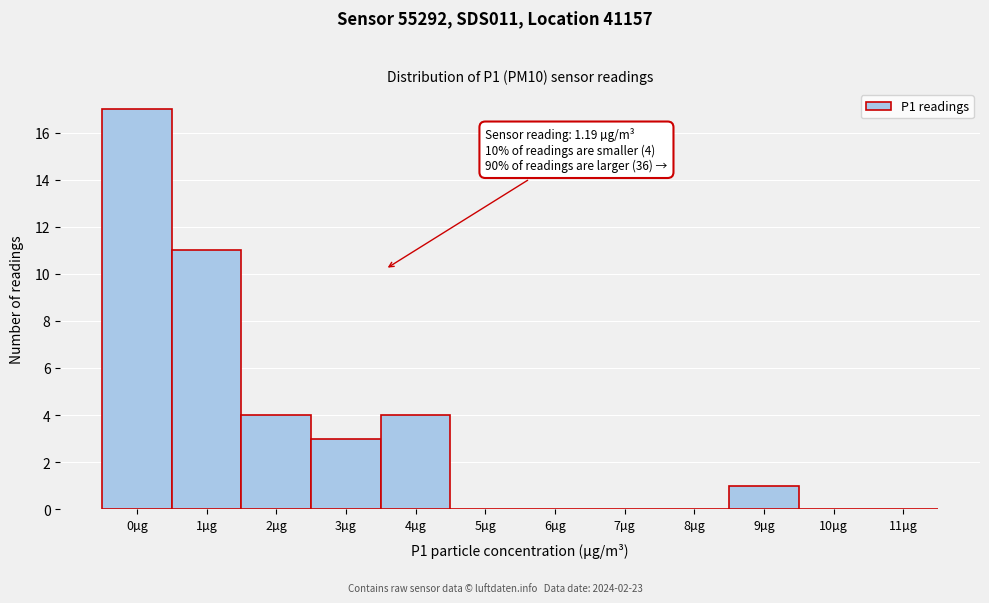

Reading left to right, transcribe all the data shown in this chart.

0µg=17	1µg=11	2µg=4	3µg=3	4µg=4	5µg=0	6µg=0	7µg=0	8µg=0	9µg=1	10µg=0	11µg=0